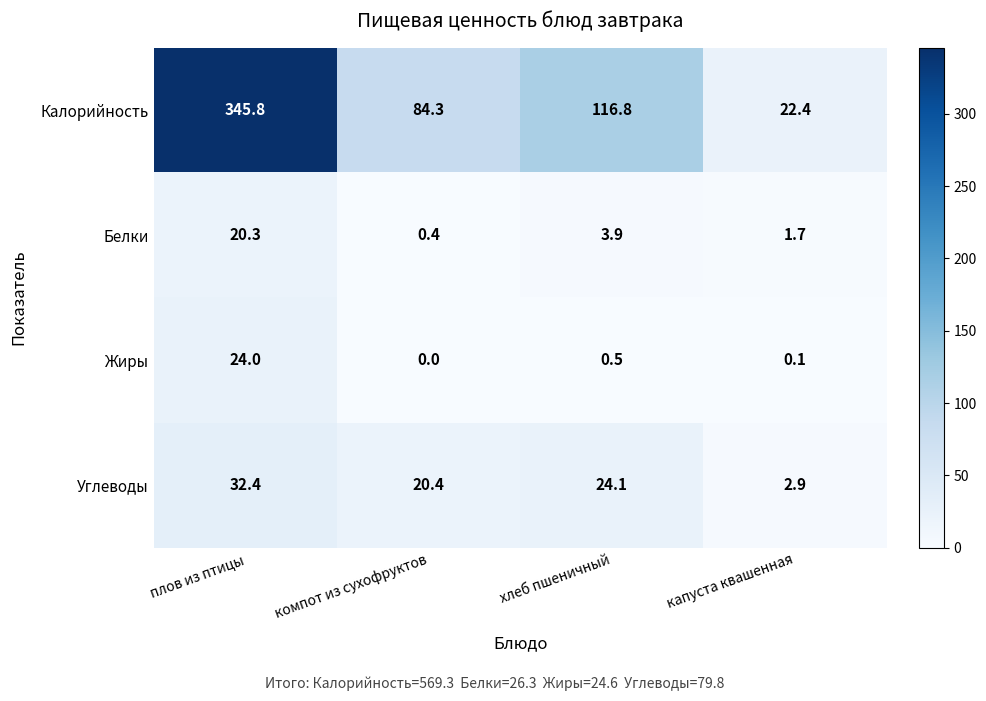

The value of Углеводы at капуста квашенная is 2.9. True or false?

True